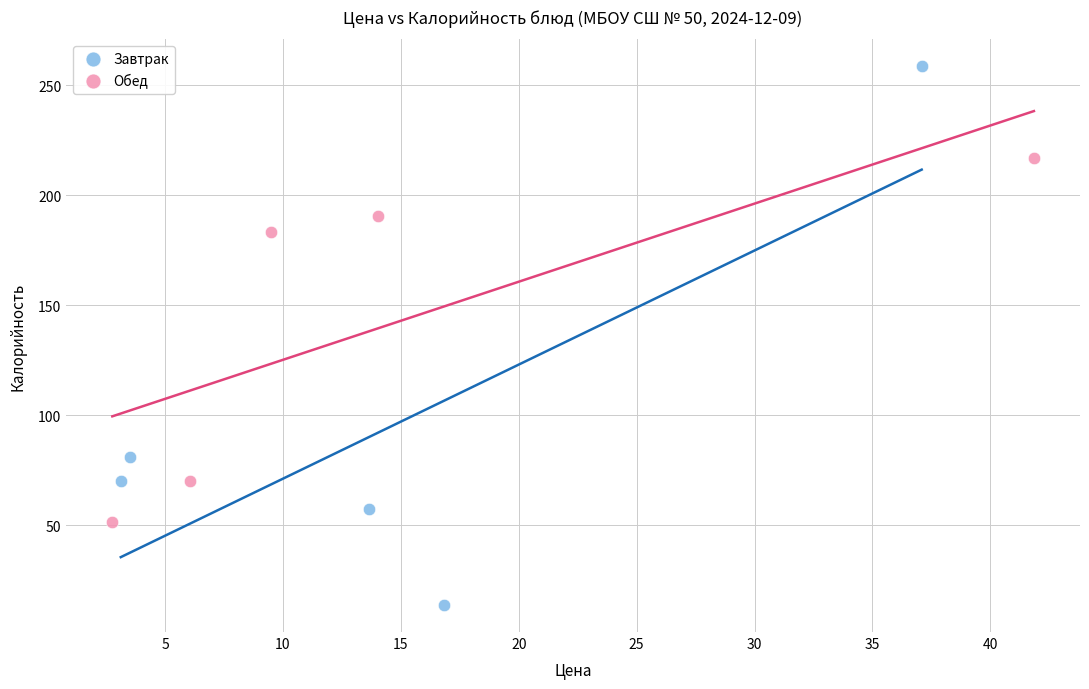

Which series reaches the minimum Y coordinate?

Завтрак